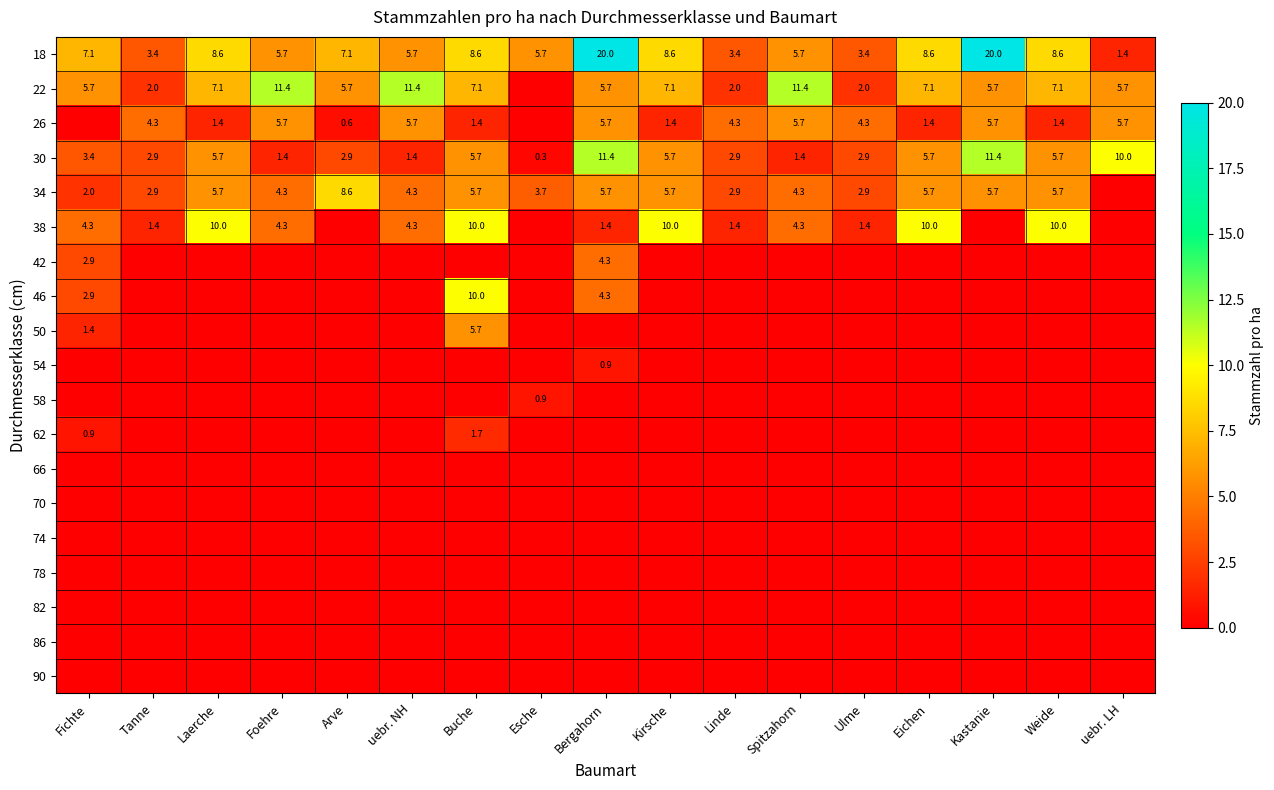

What is the sum of all 30 values?

80.9